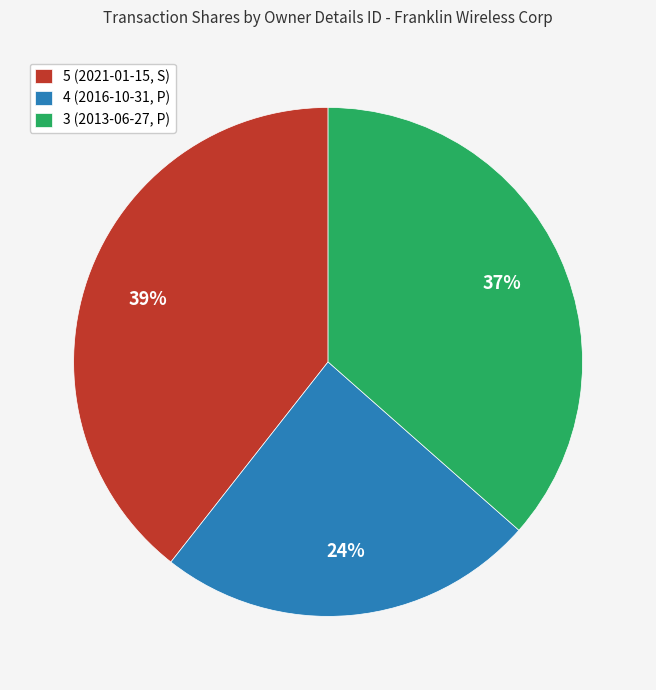

Do 4 (2016-10-31, P) and 5 (2021-01-15, S) together represent more than half of the pie?

Yes